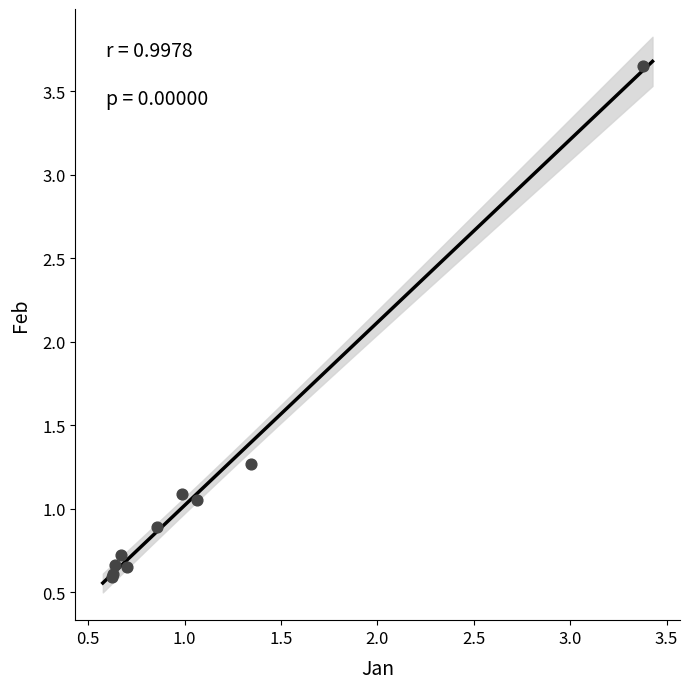

What Y value in the scatter plot is closest to 2?

1.3